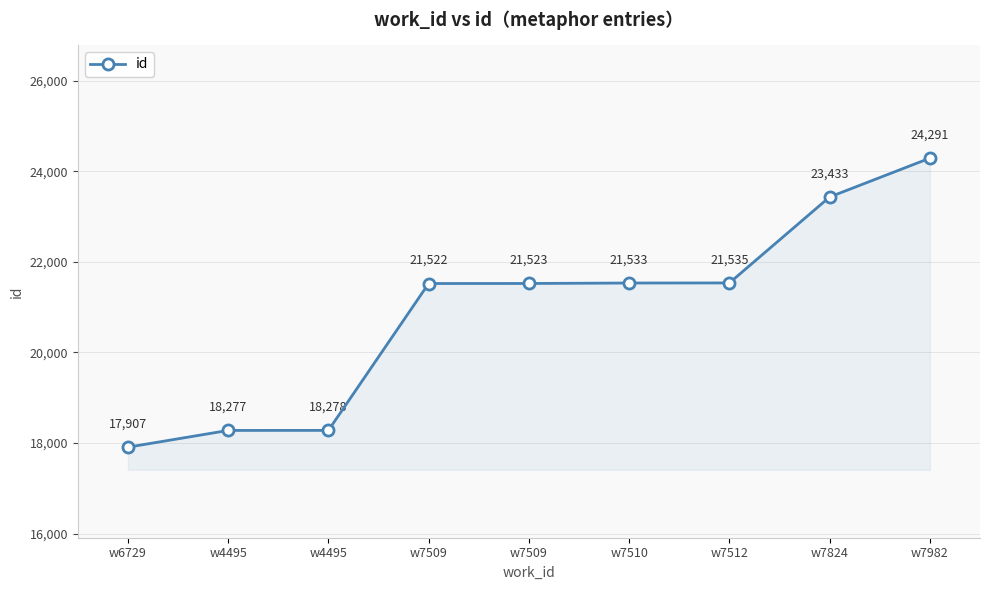

Is this an area chart (filled region under the line)?

Yes